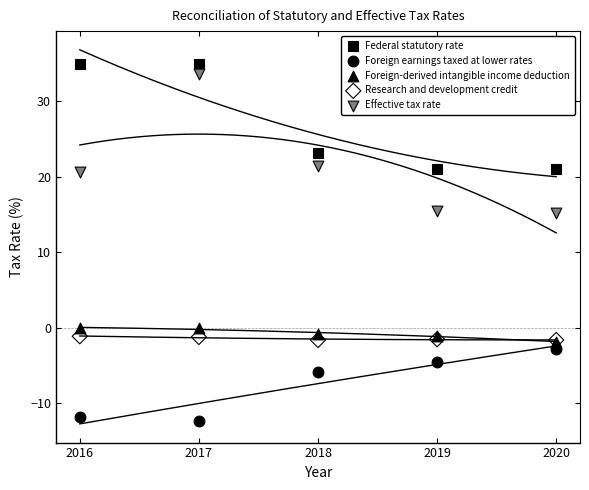

In the Effective tax rate series, what Y value is closest to 24?

21.5